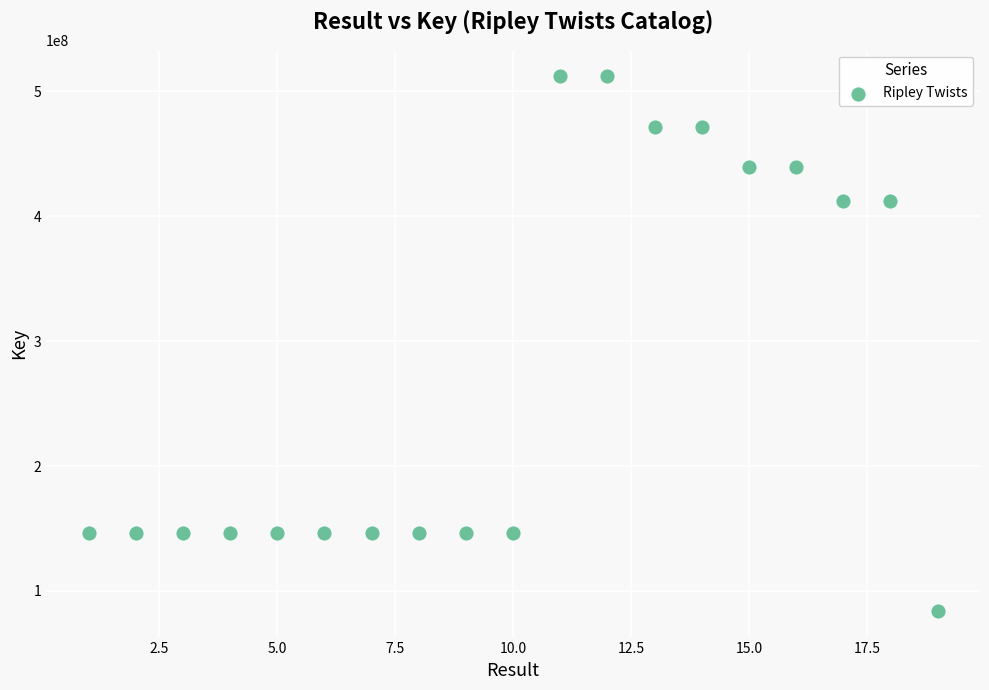

What is the range of Y values (max minus min)?

427955292